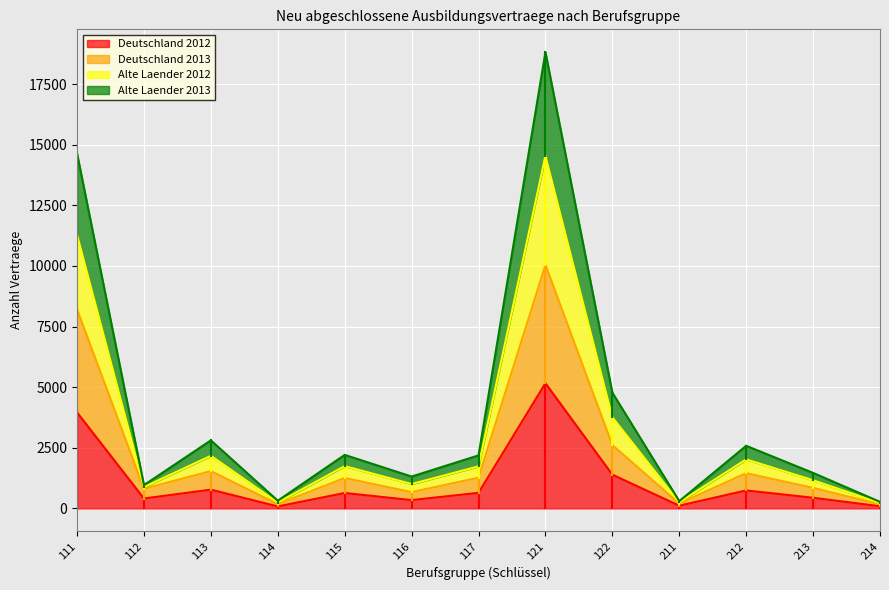

What is the average value of the Alte Laender 2013 series?

3156